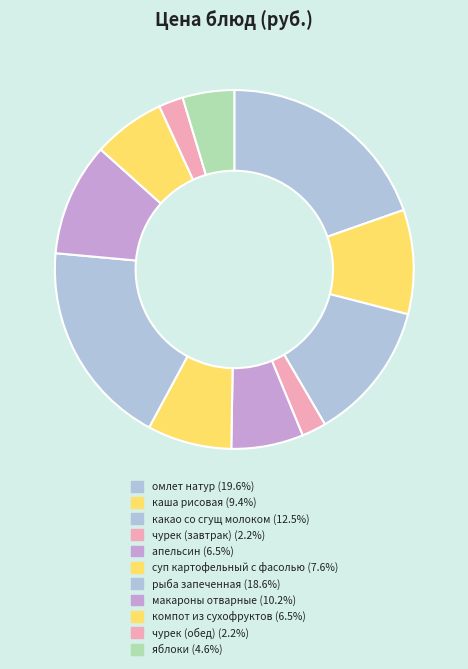

What is the total percentage of какао со сгущ молоком and яблоки?

17.2%